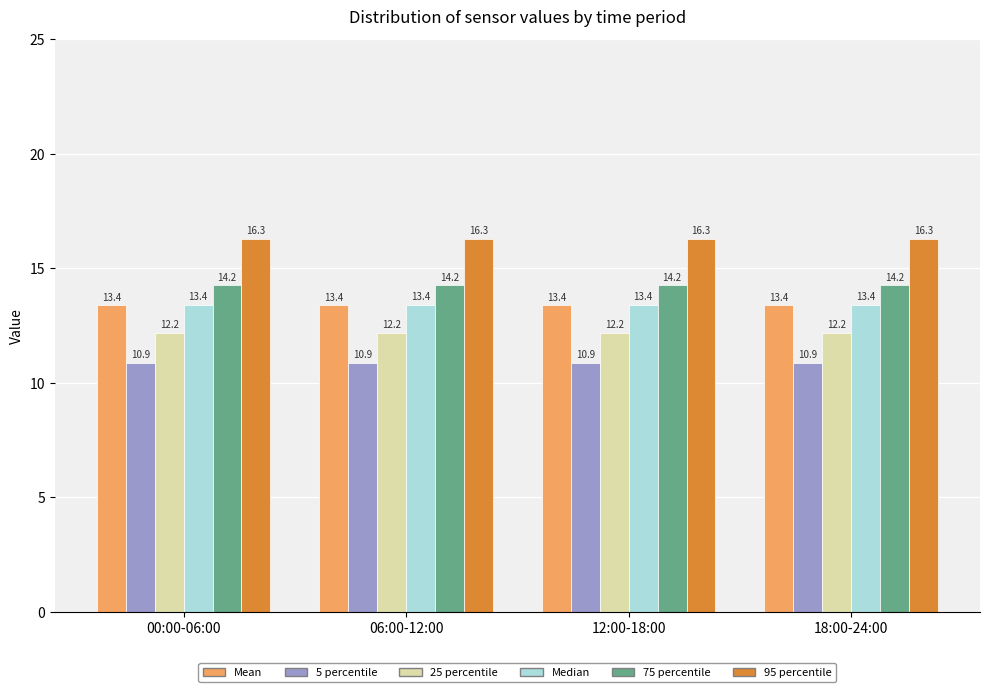

What is the lowest value of the 75 percentile series?

14.2